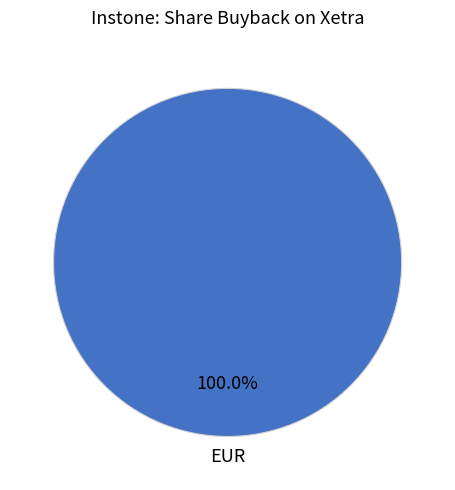

Rank the categories by value from highest to lowest.

EUR